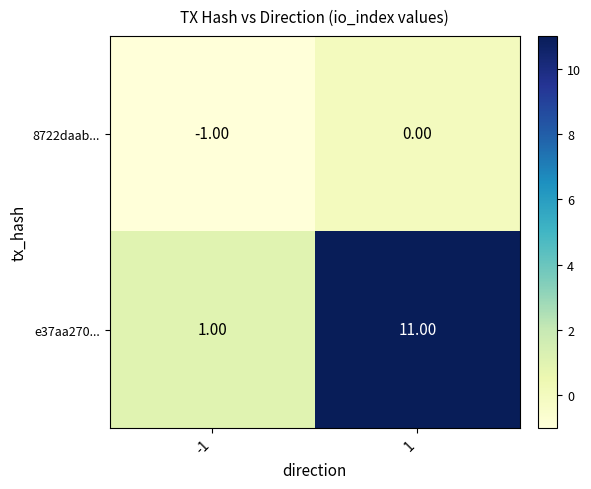

At which category does the chart reach its minimum across all series?

-1